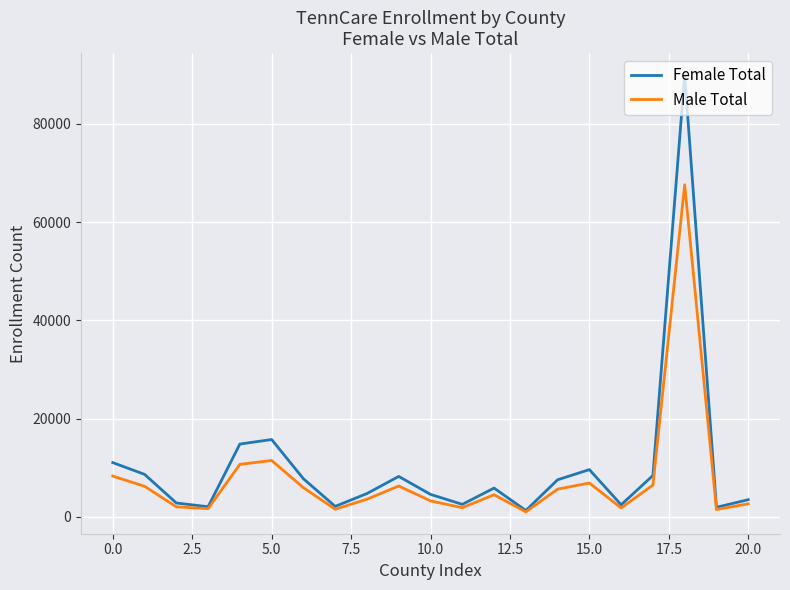

What is the difference between the maximum and minimum values in the Female Total series?

88646